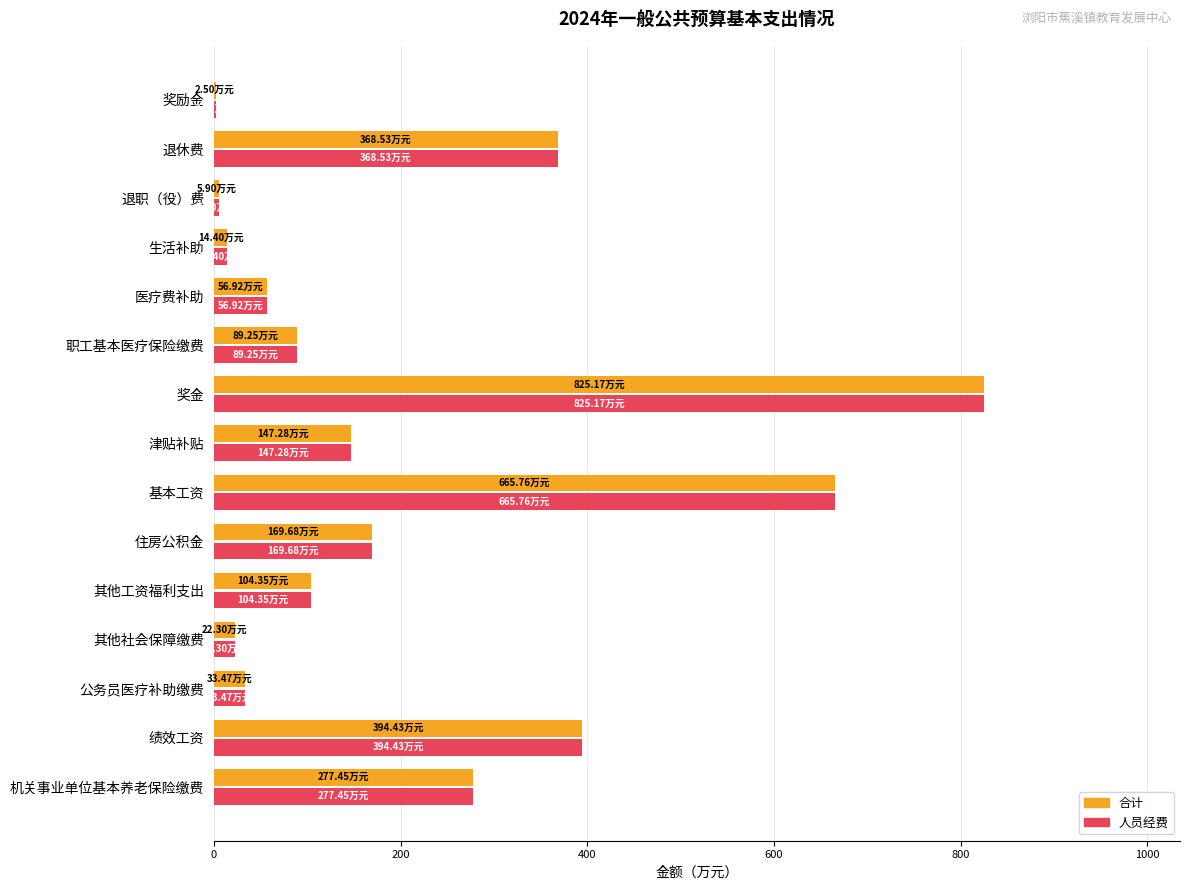

What is the sum of all 合计 values?

3177.4